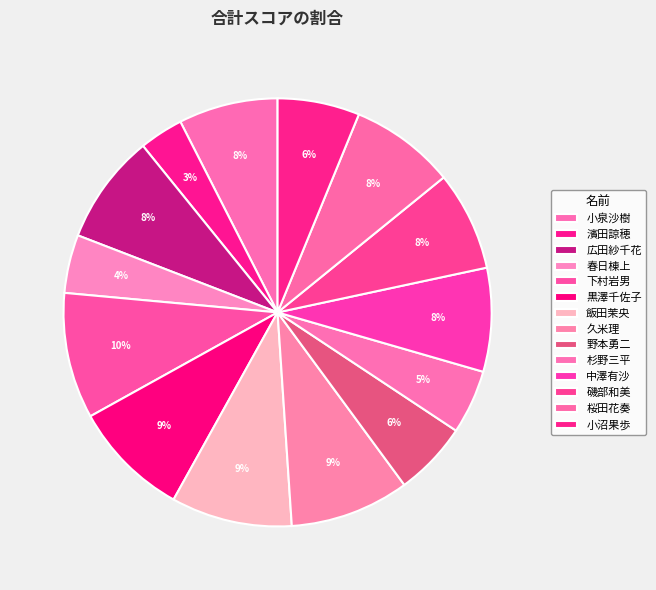

What is the change in value from 下村岩男 to 杉野三平?

-86